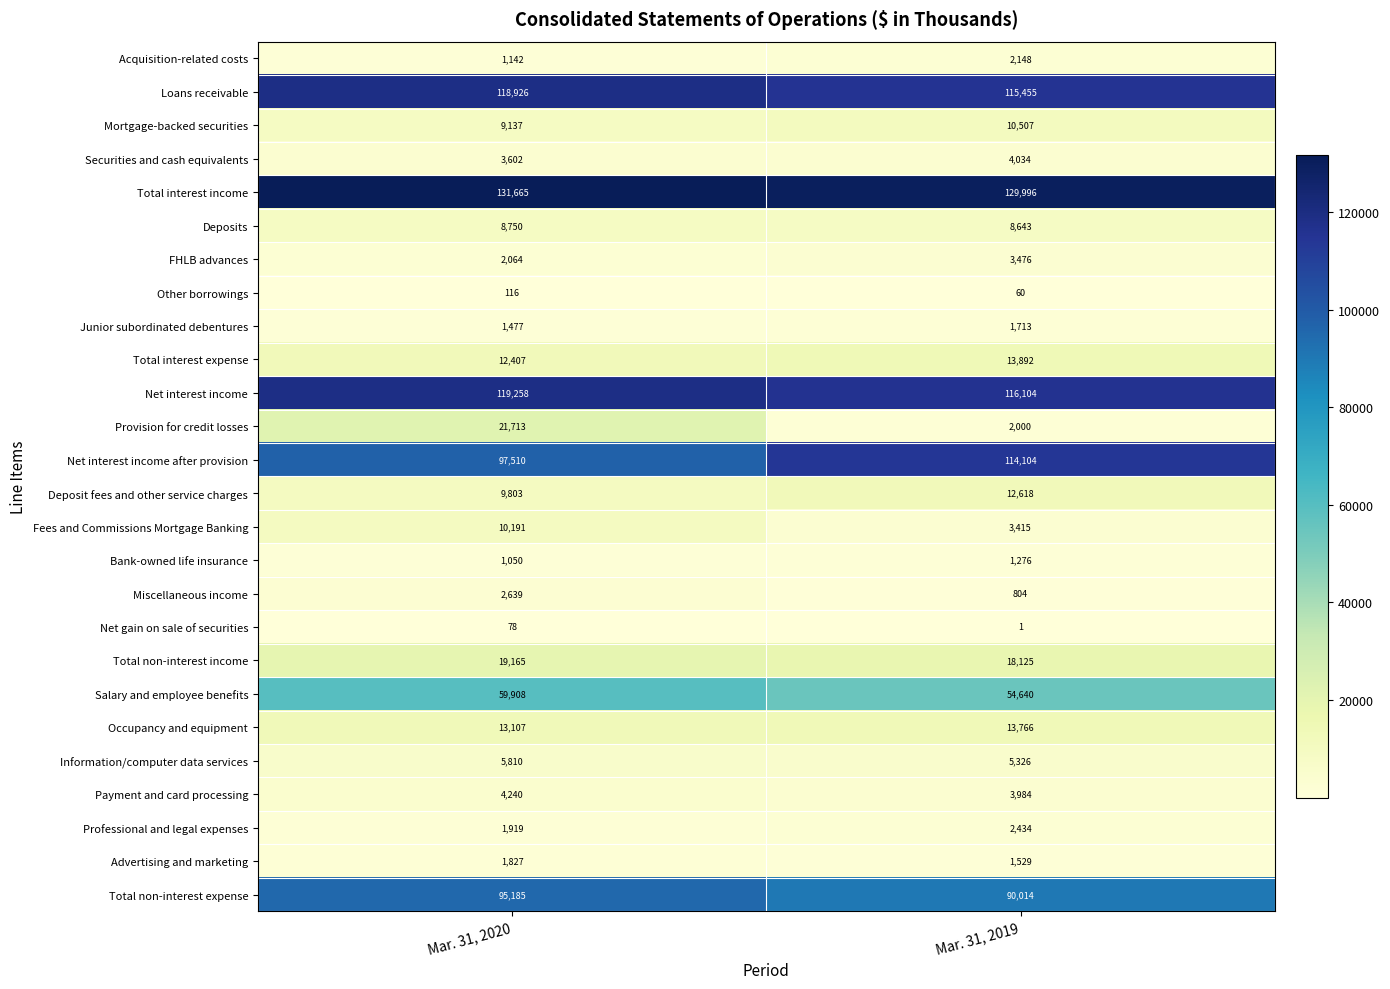

What is the total value across all series at Mar. 31, 2020?

752689